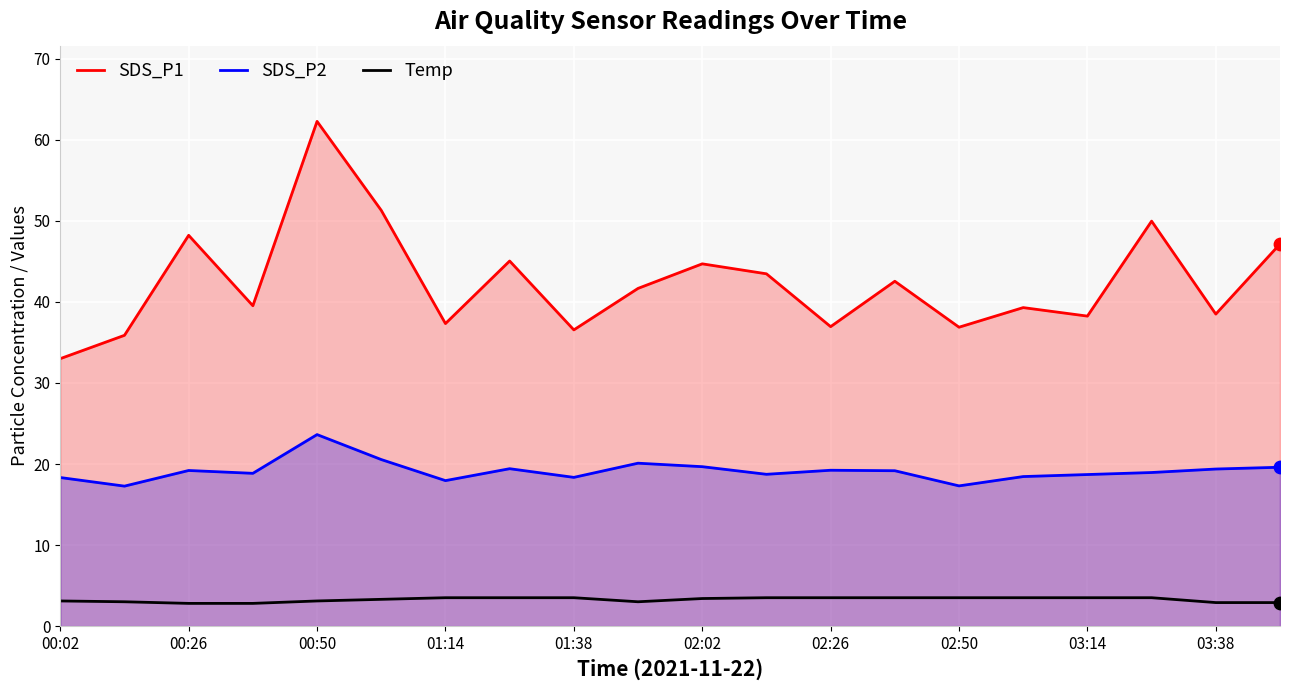

Which series reaches the minimum Y coordinate?

Temp